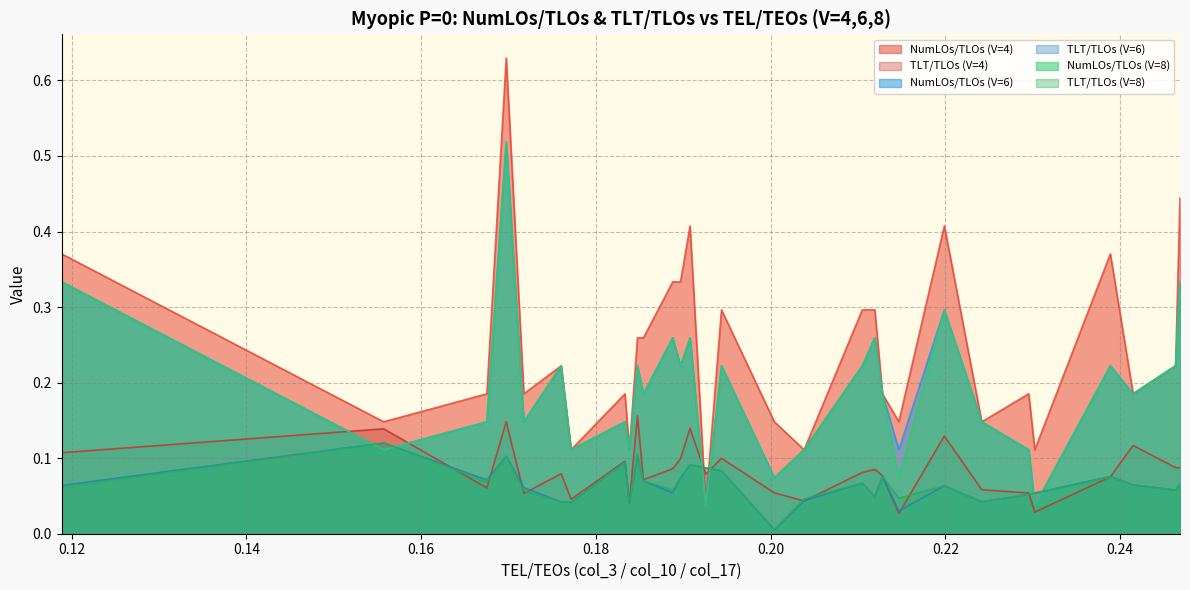

Which series has the largest range (max minus min)?

NumLOs/TLOs (V=4)